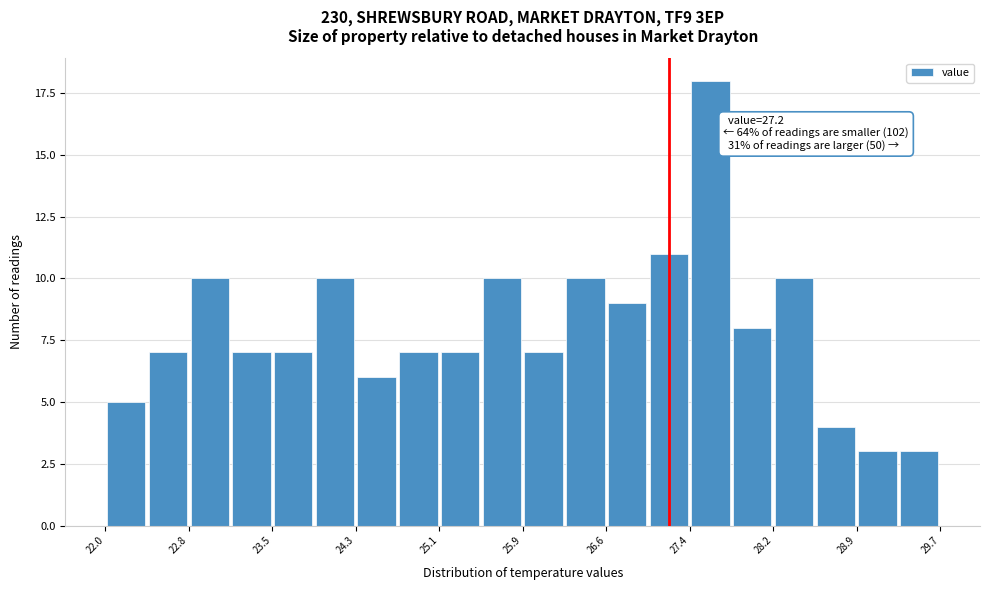

Around what value on the x-axis is the tallest bar? Give the approximate position of its centre, as read against the axis.

27.6